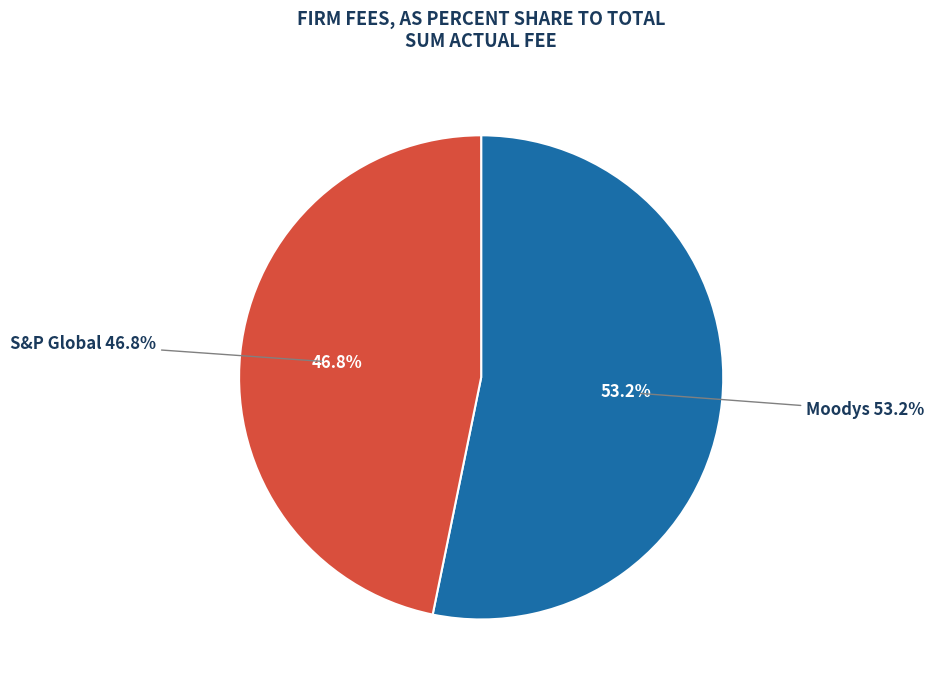

How many slices are in this pie chart?

2